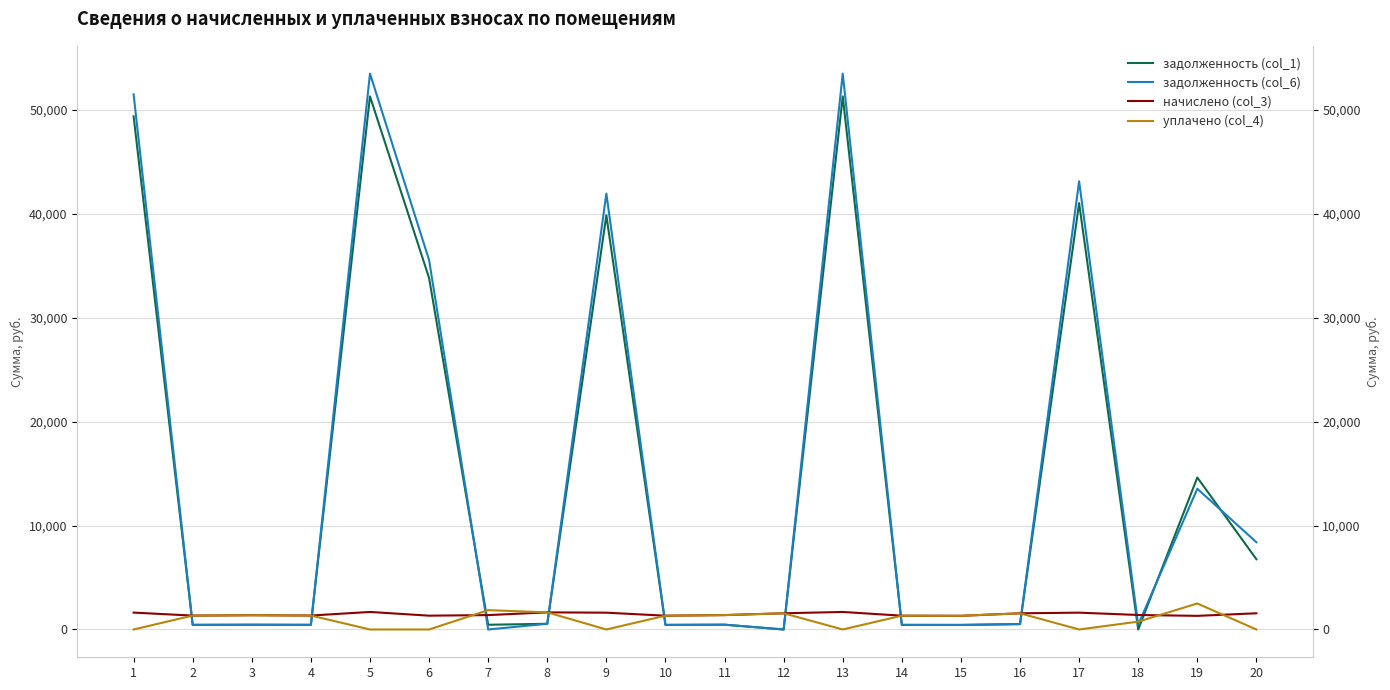

At which label does задолженность (col_6) first exceed 518?

1